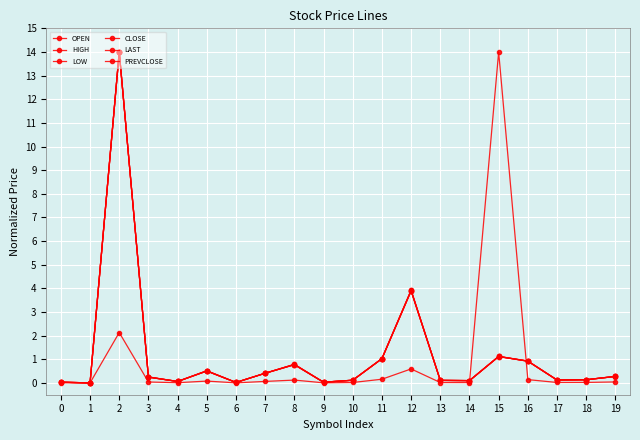

Does the chart have visible grid lines?

Yes